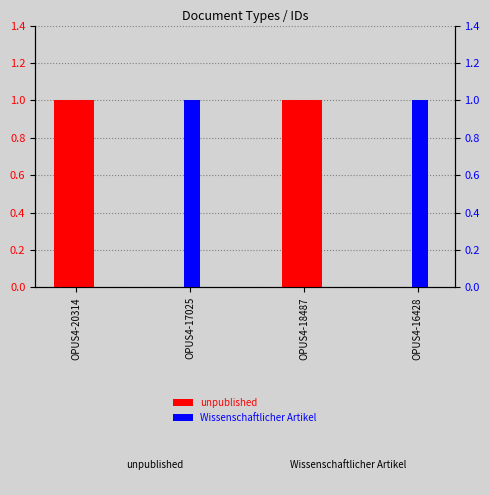

How many values in the unpublished series are below 1?

2